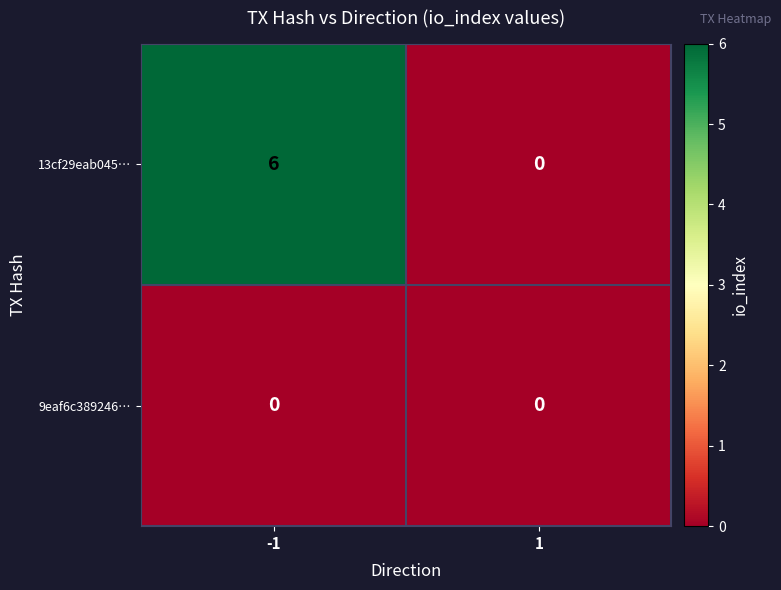

How many data points does each series have?

2